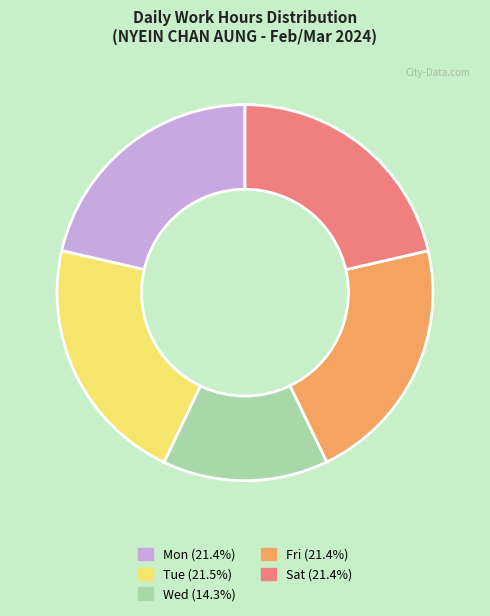

Is there a majority slice in this chart?

No